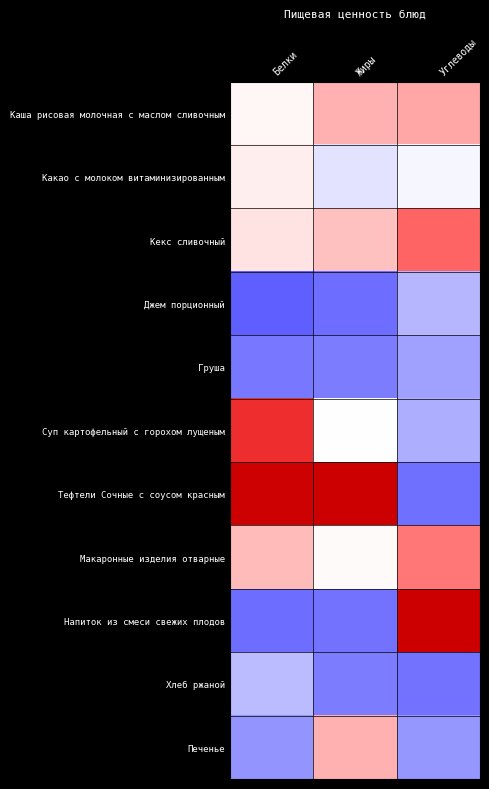

Reading left to right, transcribe all the data shown in this chart.

Каша рисовая молочная с маслом сливочным: Белки=0.1	Жиры=0.6	Углеводы=0.7
Какао с молоком витаминизированным: Белки=0.1	Жиры=-0.2	Углеводы=-0.1
Кекс сливочный: Белки=0.2	Жиры=0.5	Углеводы=1.1
Джем порционный: Белки=-1.1	Жиры=-1.1	Углеводы=-0.6
Груша: Белки=-1.0	Жиры=-1.0	Углеводы=-0.7
Суп картофельный с горохом лущеным: Белки=1.5	Жиры=0.0	Углеводы=-0.6
Тефтели Сочные с соусом красным: Белки=2.0	Жиры=2.4	Углеводы=-1.0
Макаронные изделия отварные: Белки=0.5	Жиры=0.0	Углеводы=1.0
Напиток из смеси свежих плодов: Белки=-1.1	Жиры=-1.0	Углеводы=2.1
Хлеб ржаной: Белки=-0.5	Жиры=-1.0	Углеводы=-1.0
Печенье: Белки=-0.8	Жиры=0.6	Углеводы=-0.8